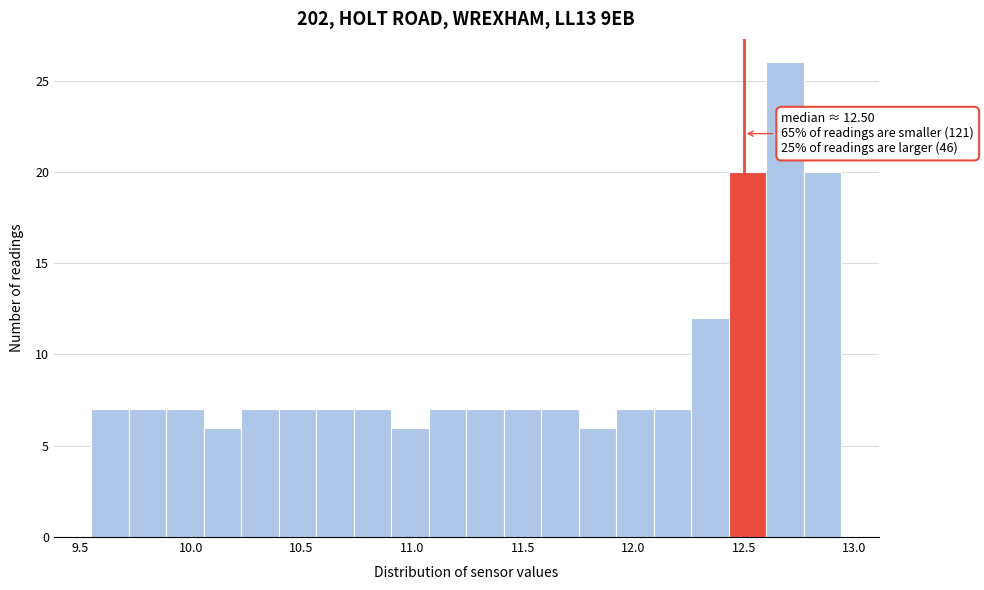

Around what value on the x-axis is the tallest bar? Give the approximate position of its centre, as read against the axis.

12.70